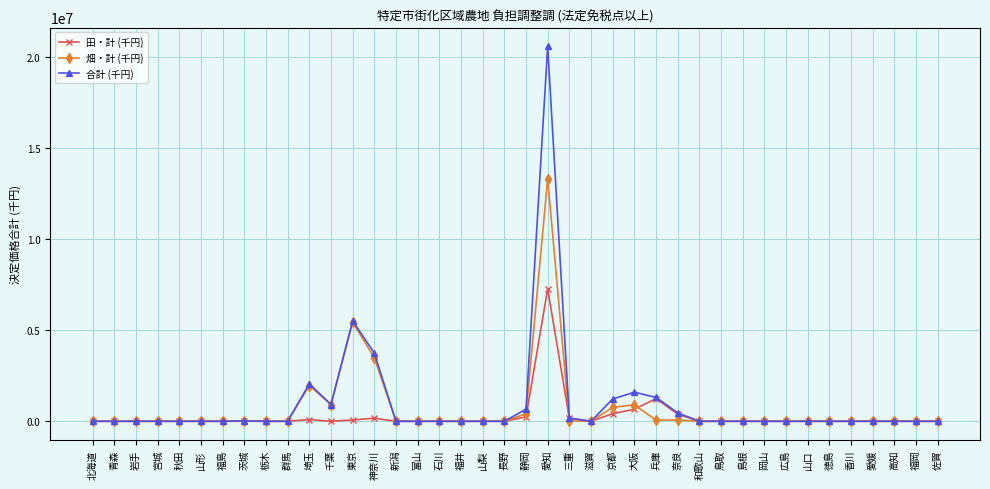

At which category is the sum across all series the highest?

愛知